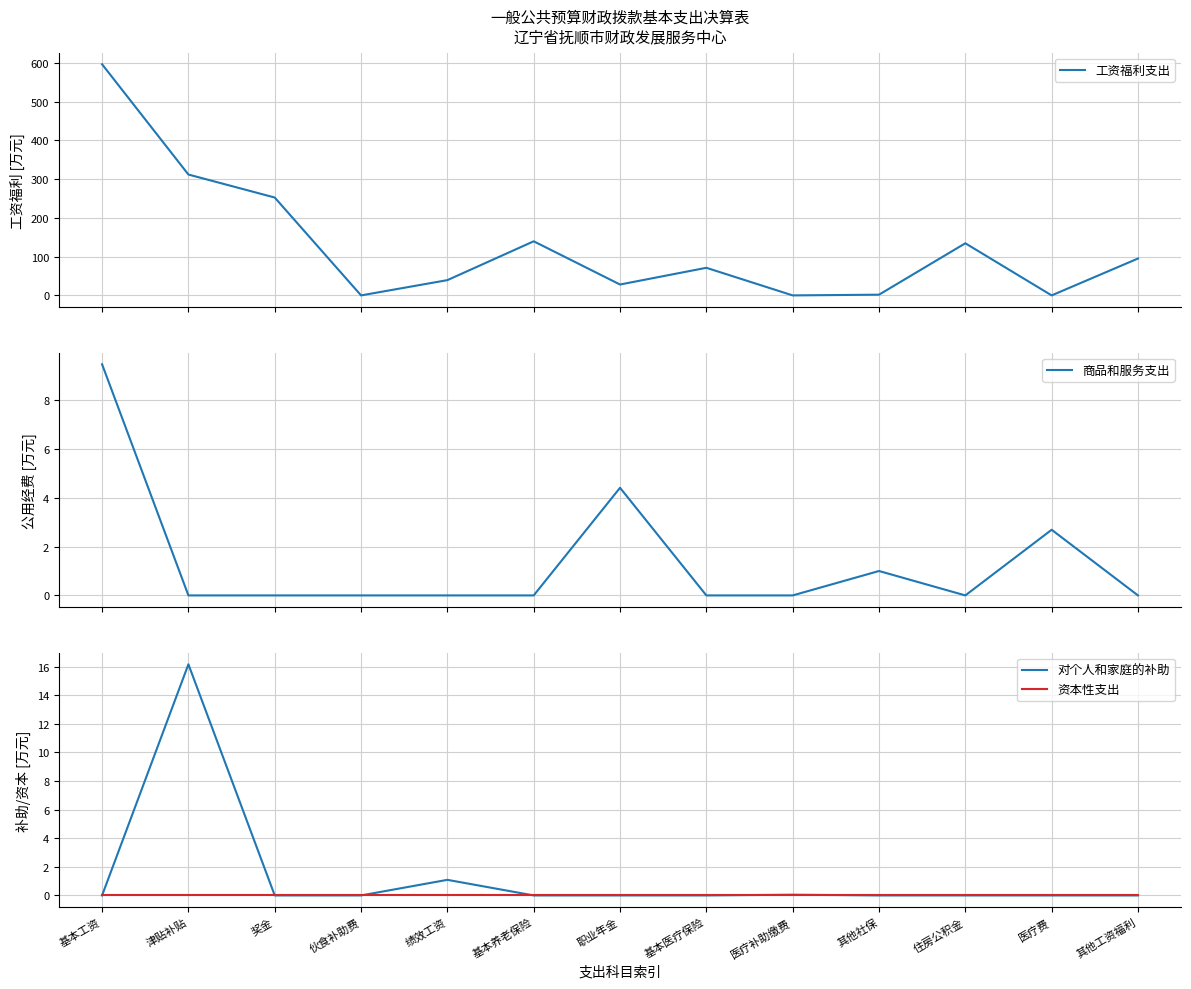

Where is 对个人和家庭的补助 nearest to the value 8?

绩效工资